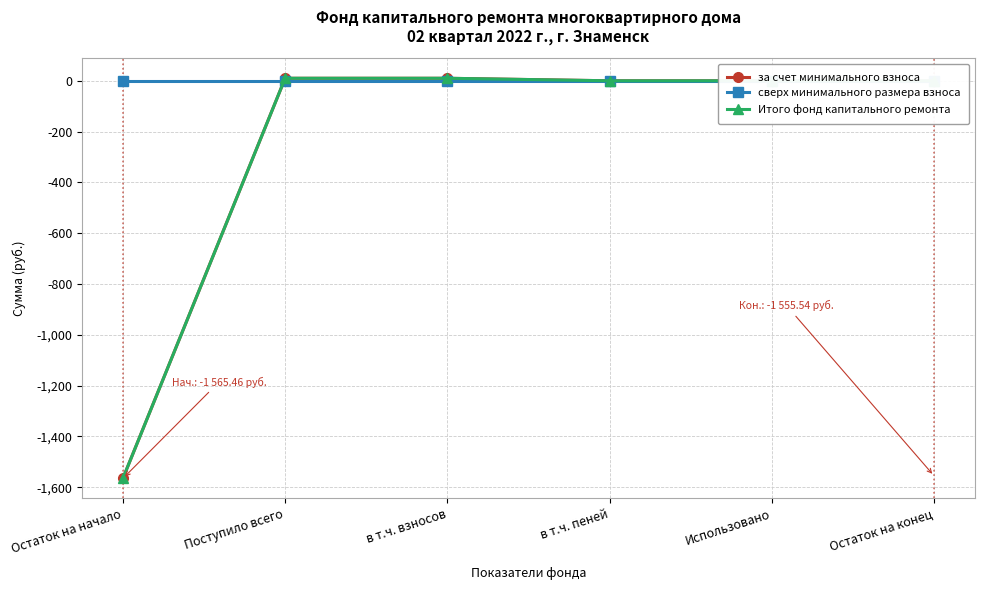

How many lines are shown in the chart?

3